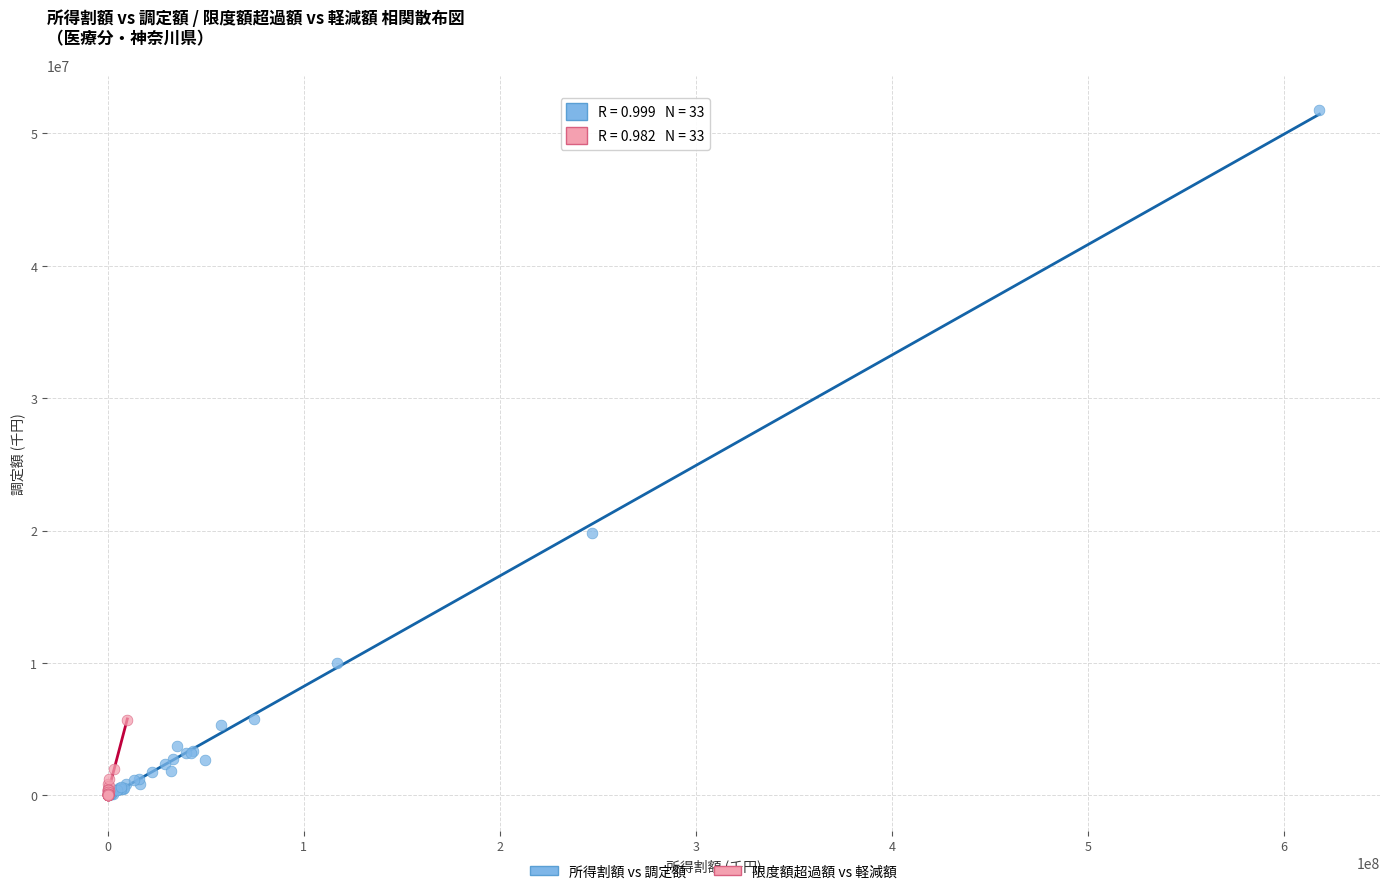

Which series contains the highest Y value?

所得割額 vs 調定額